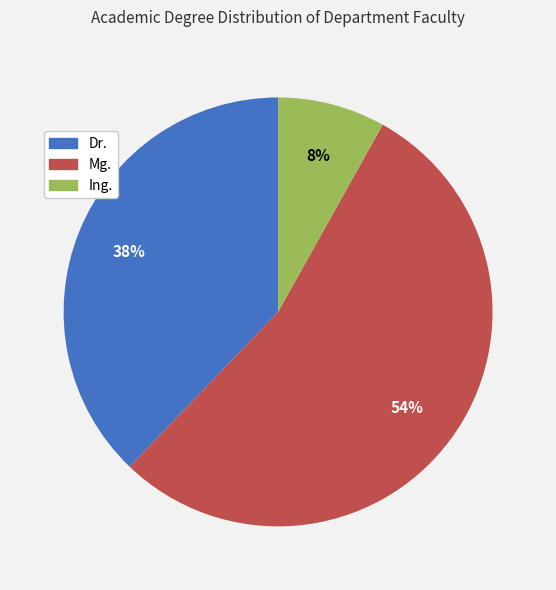

Which has a higher value, Dr. or Mg.?

Mg.